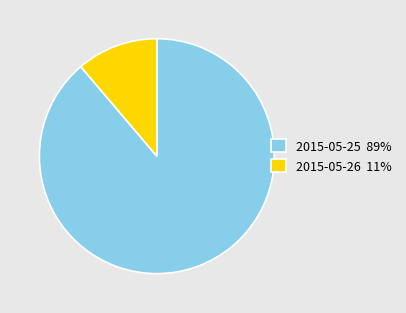

True or false: 2015-05-25 89% accounts for 99% of the total.

False